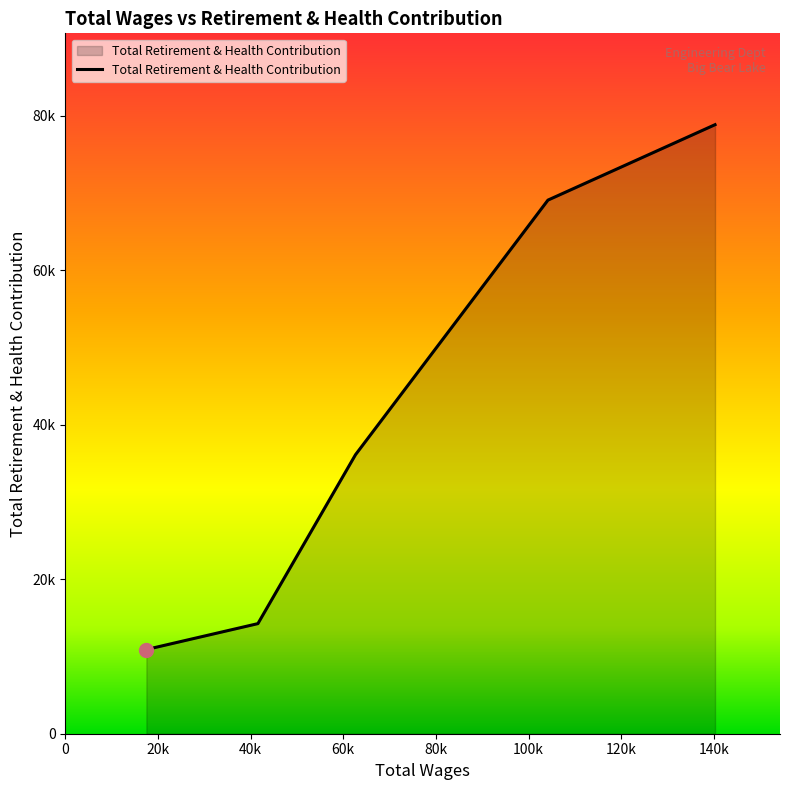

Reading left to right, what are all the values shown in this chart?

140265.0=78867	104187.0=69100	62635.0=36130	41565.0=14258	17487.0=10904